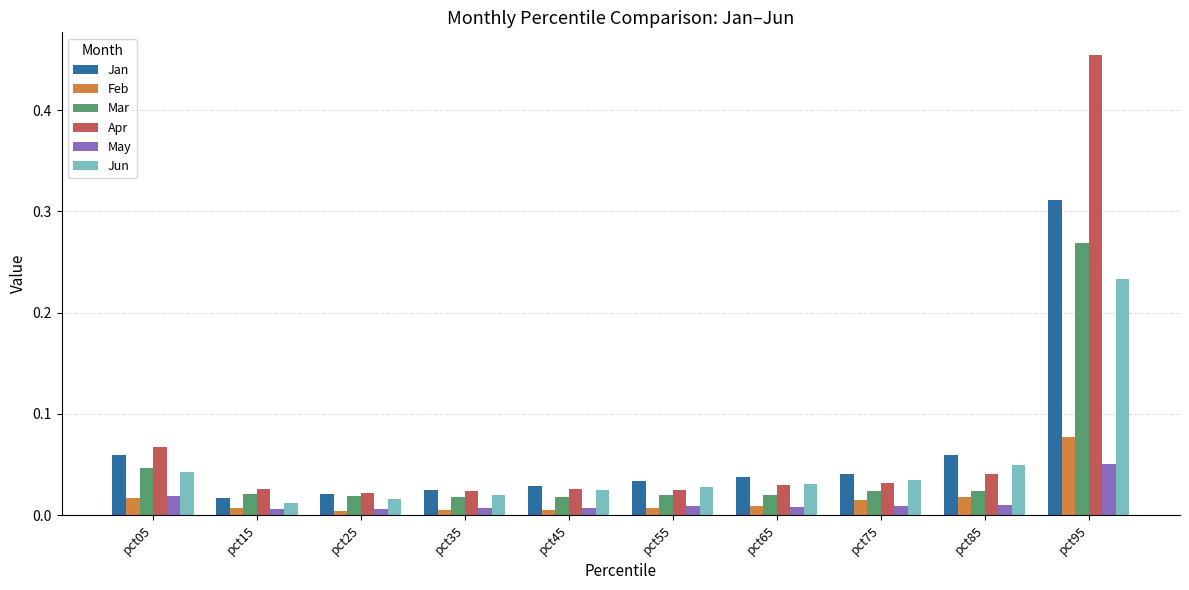

List the series in order of their peak value, lowest first.

May, Feb, Jun, Mar, Jan, Apr